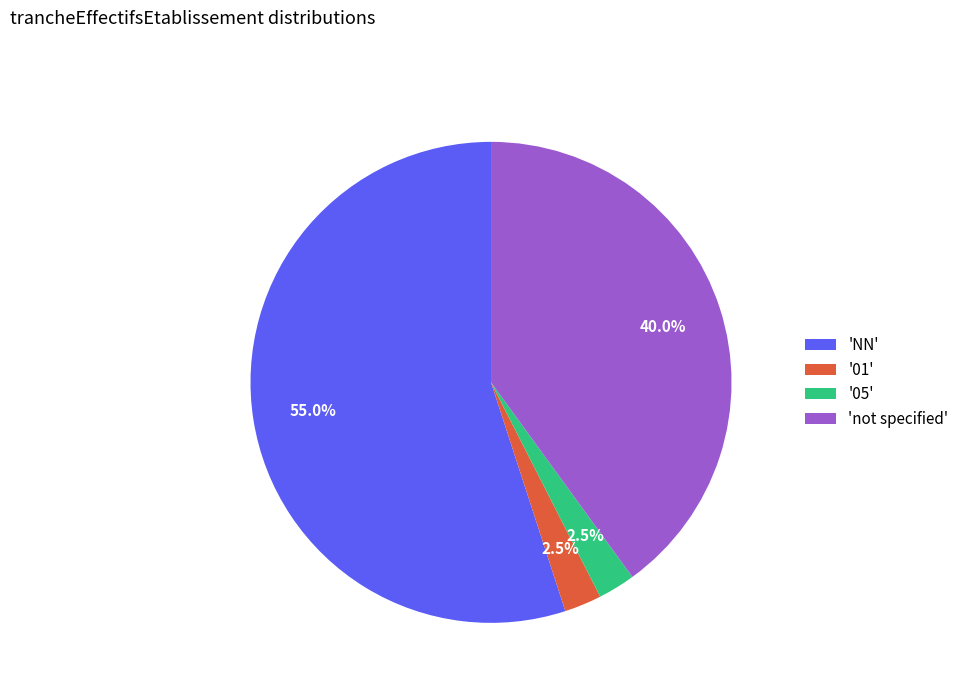

Approximately how many times larger is the value at 'not specified' compared to '05'?

16.0